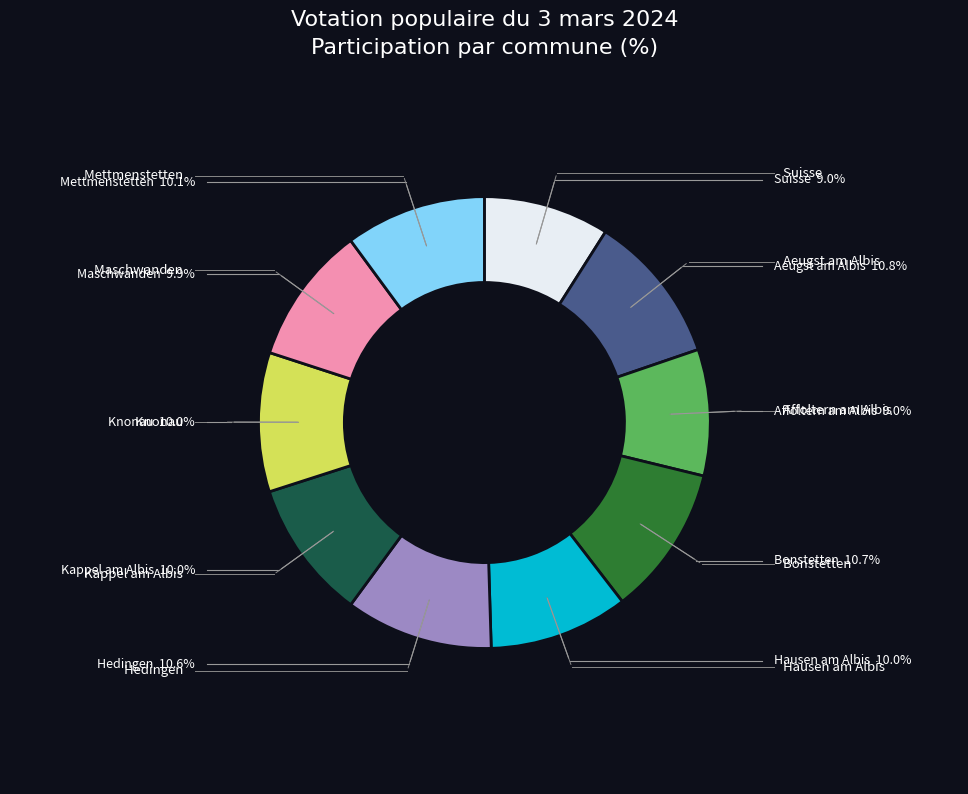

Does any single category account for the majority?

No